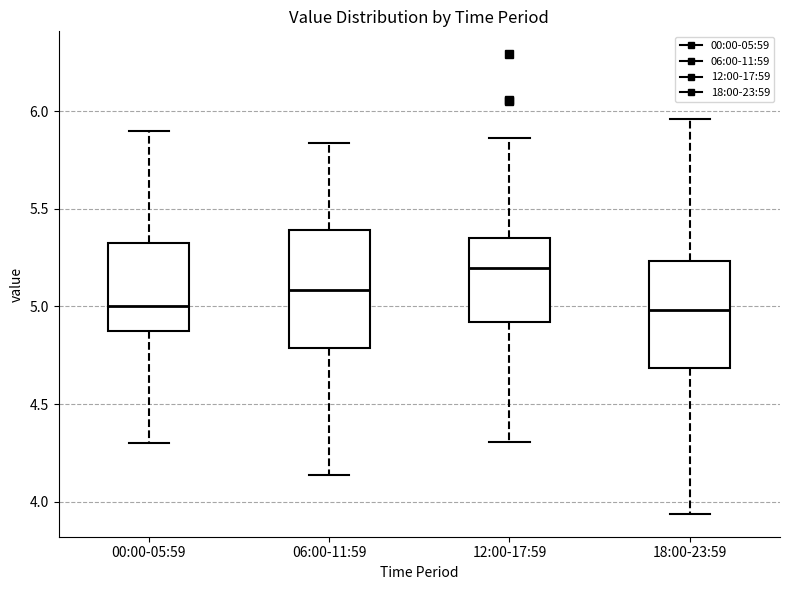

Comparing the boxes themselves (not the whiskers), which one is the tallest?

06:00-11:59